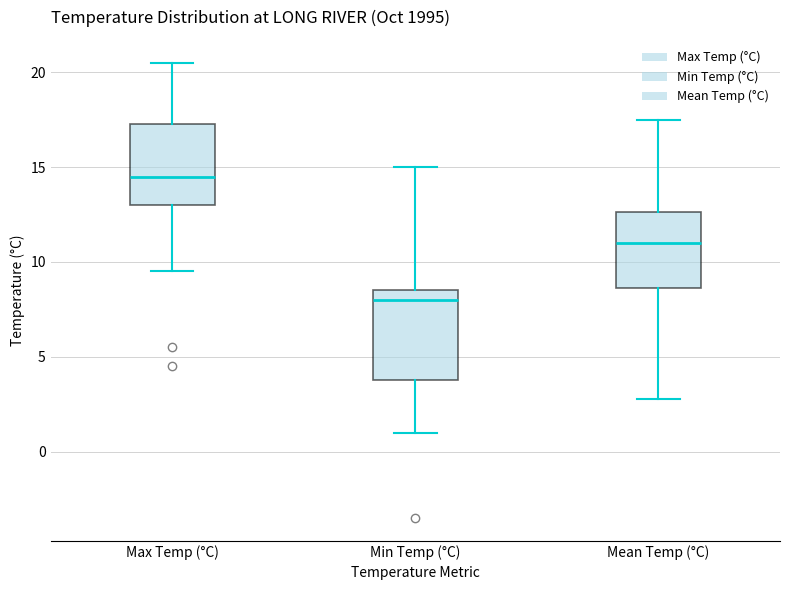

Which box's median line is the lowest?

Min Temp (°C)